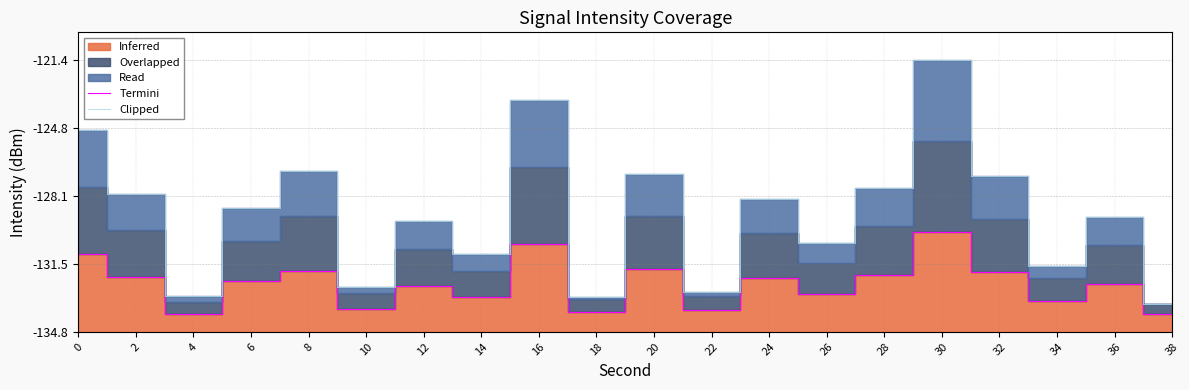

At which label is Clipped closest to 7?

28